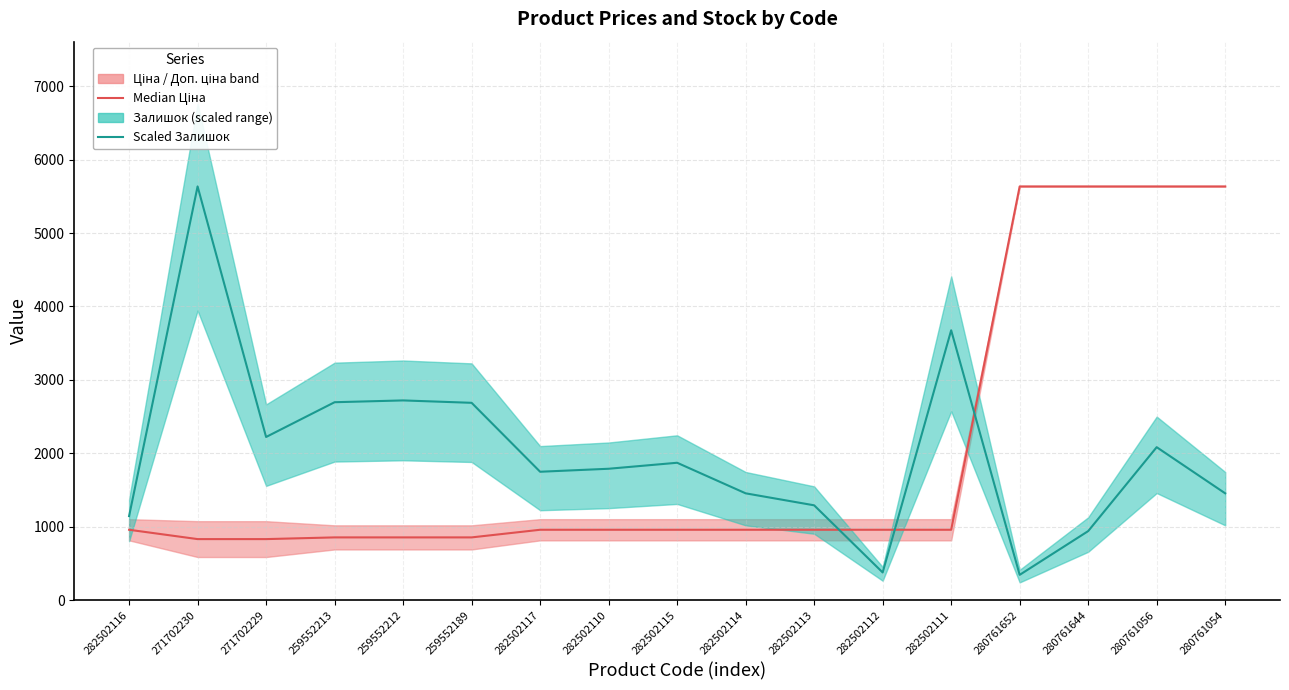

Is this an area chart (filled region under the line)?

No